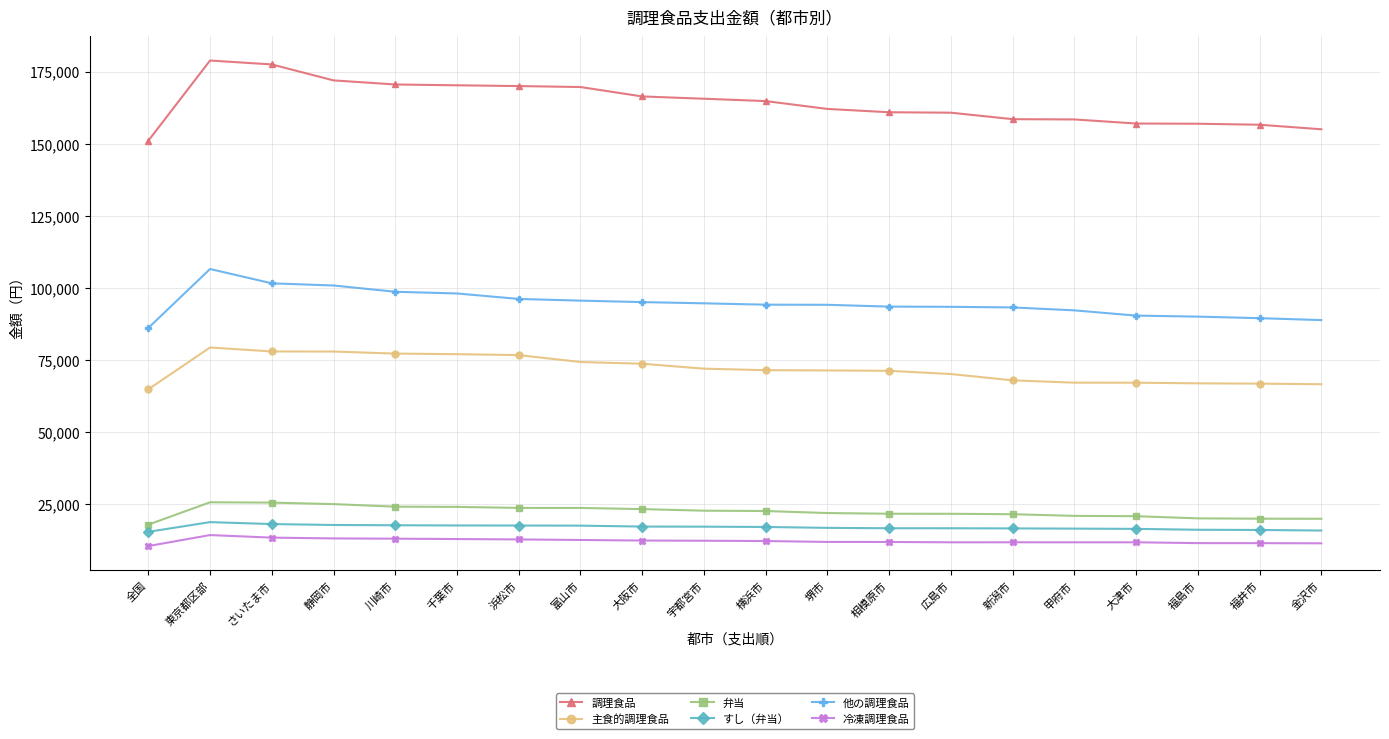

What is the total value across all series at 横浜市?

382653